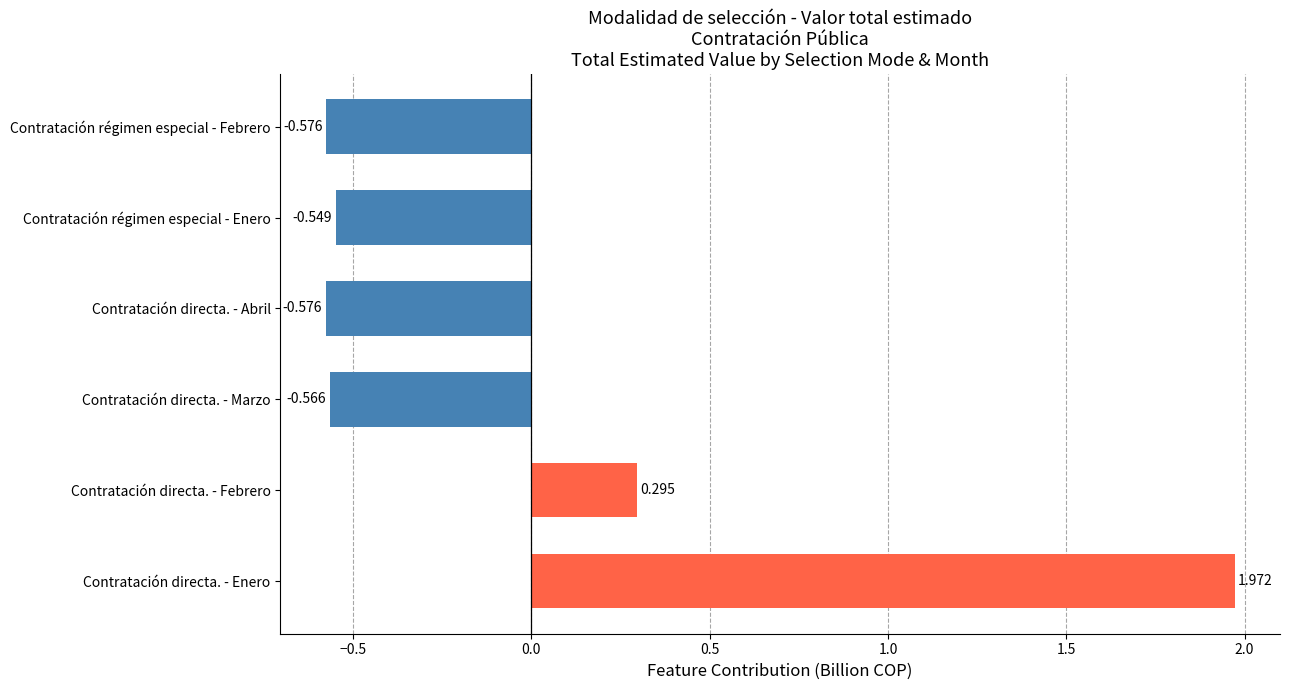

At which label is the value closest to 0?

Contratación directa. - Febrero